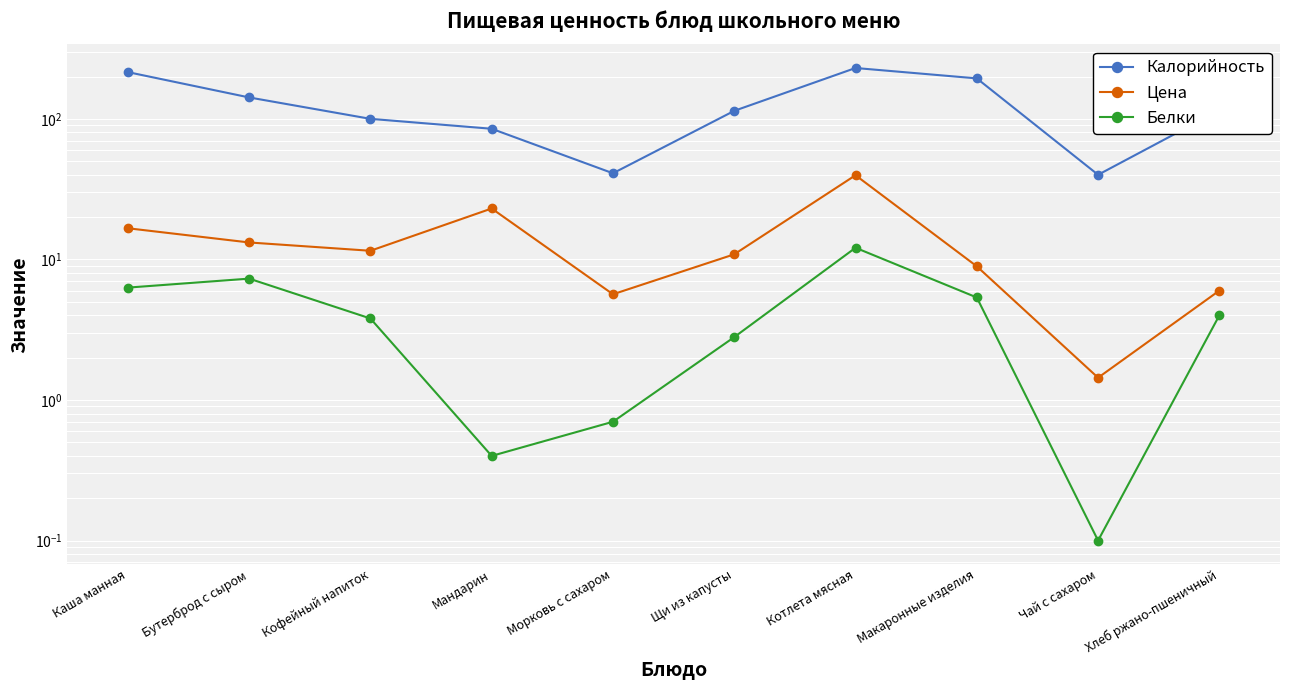

Which category has the lowest value across all series?

Чай с сахаром